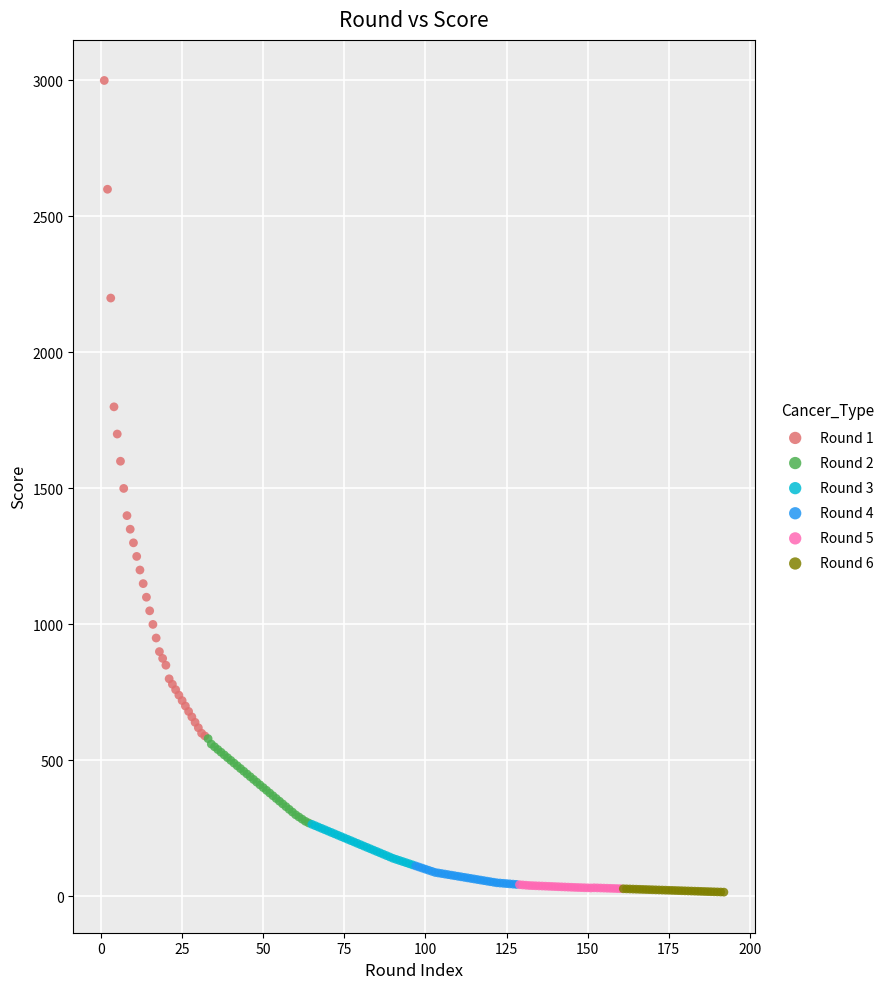

Which series has the widest spread of Y values?

Round 1